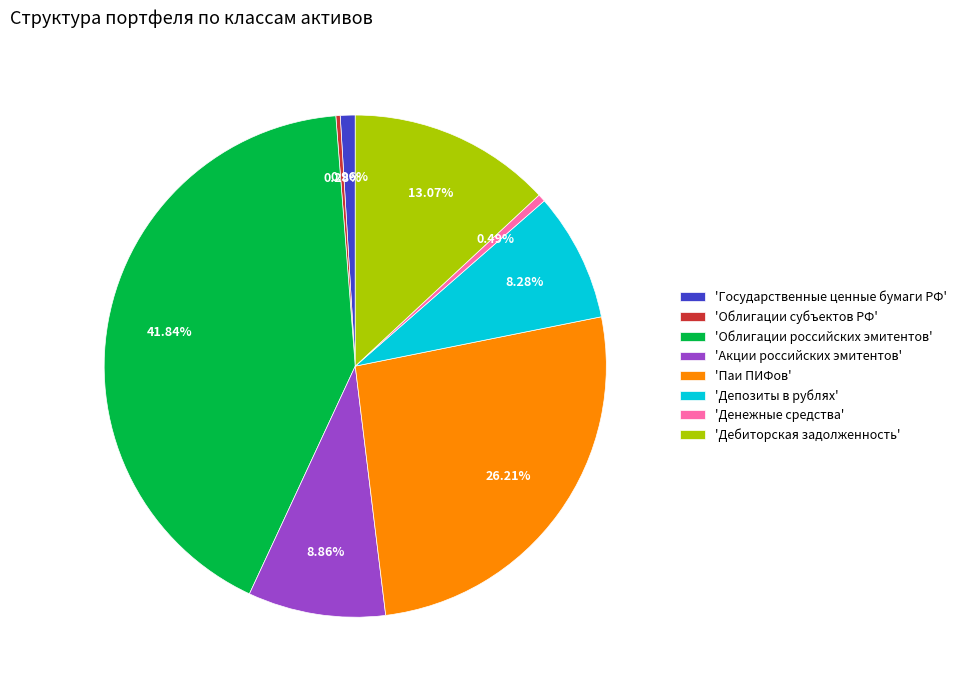

Do 'Облигации субъектов РФ' and 'Государственные ценные бумаги РФ' together represent more than half of the pie?

No